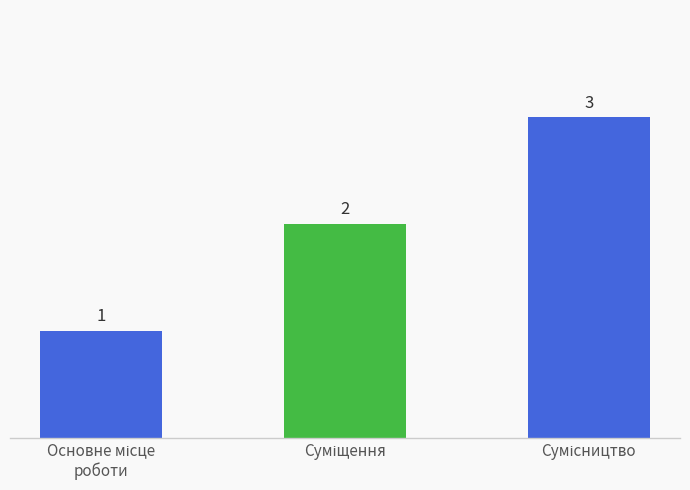

What is the value of the 1st bar from the left?

1